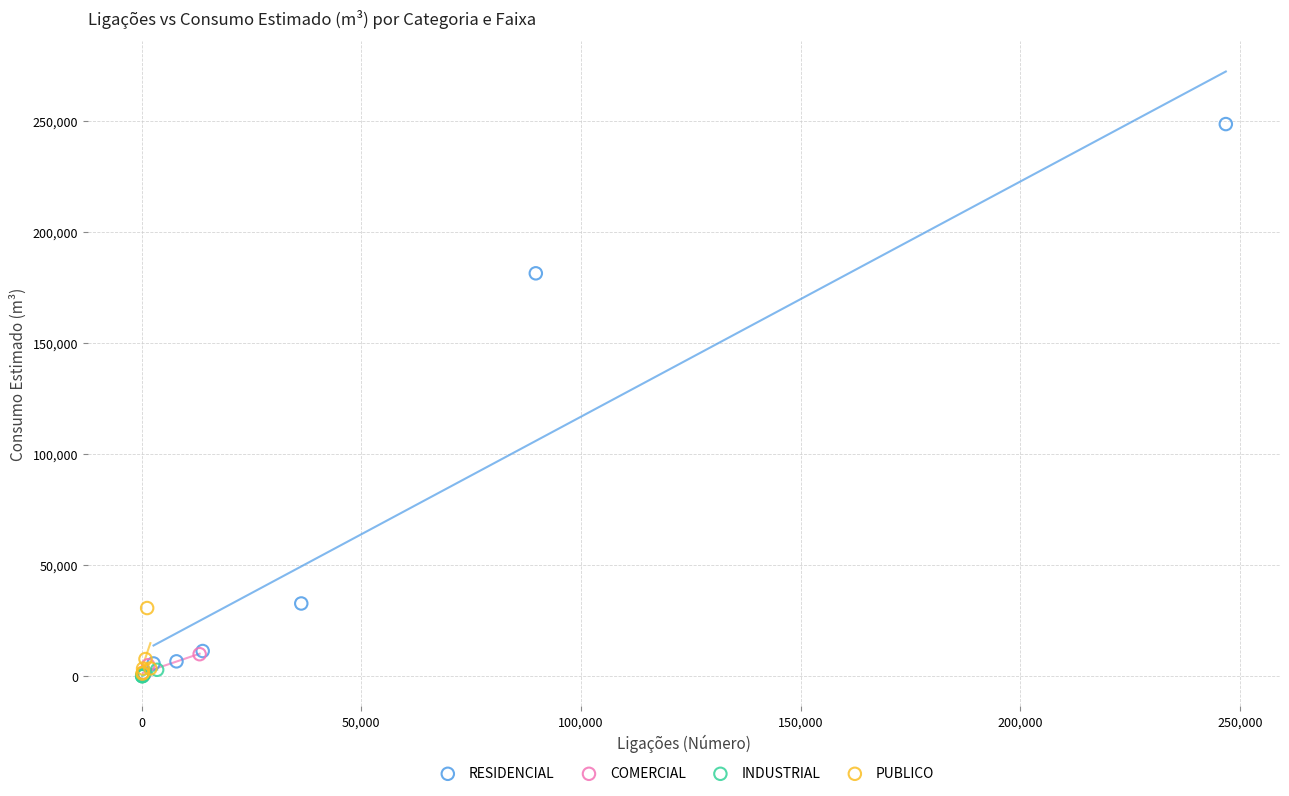

Which series has the widest spread of Y values?

RESIDENCIAL